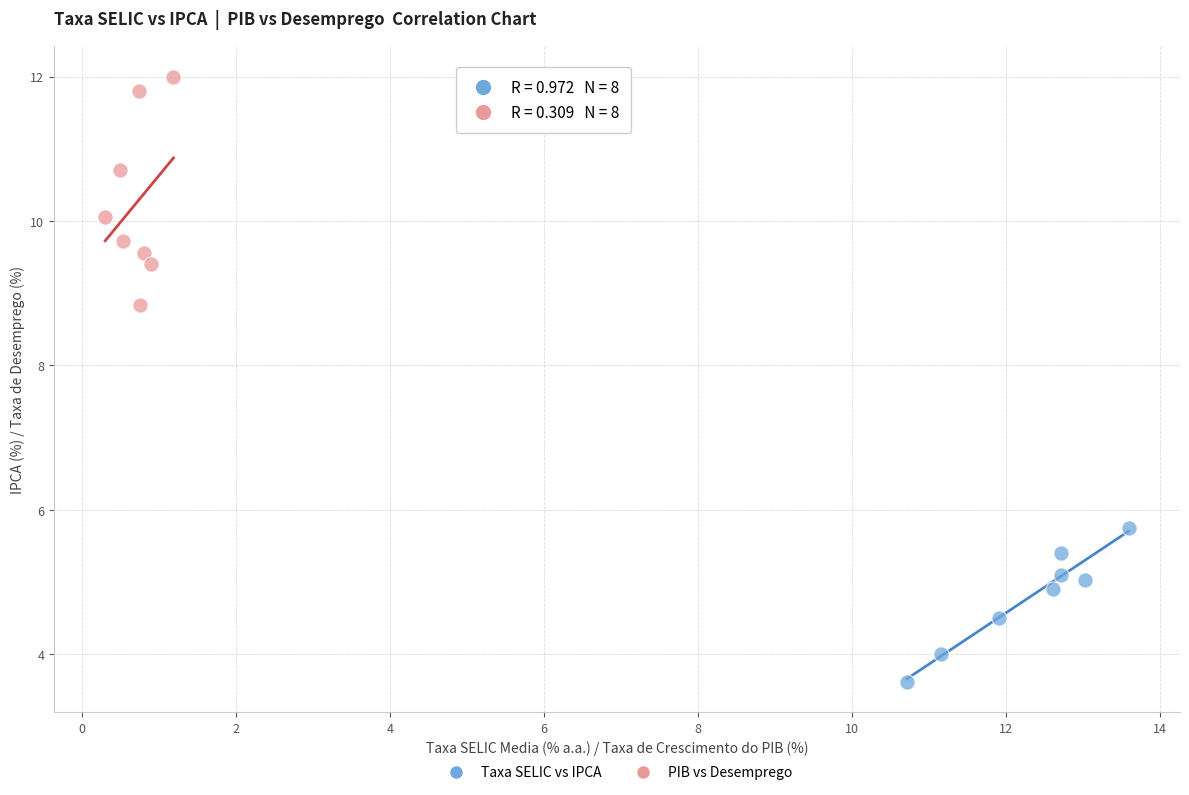

Which series reaches the minimum Y coordinate?

Taxa SELIC vs IPCA